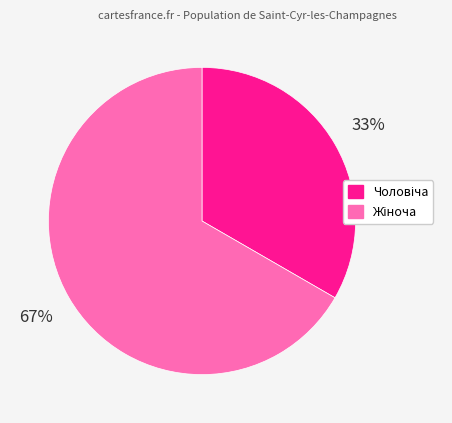

Combined, what portion of the pie is Чоловіча and Жіноча?

100.0%